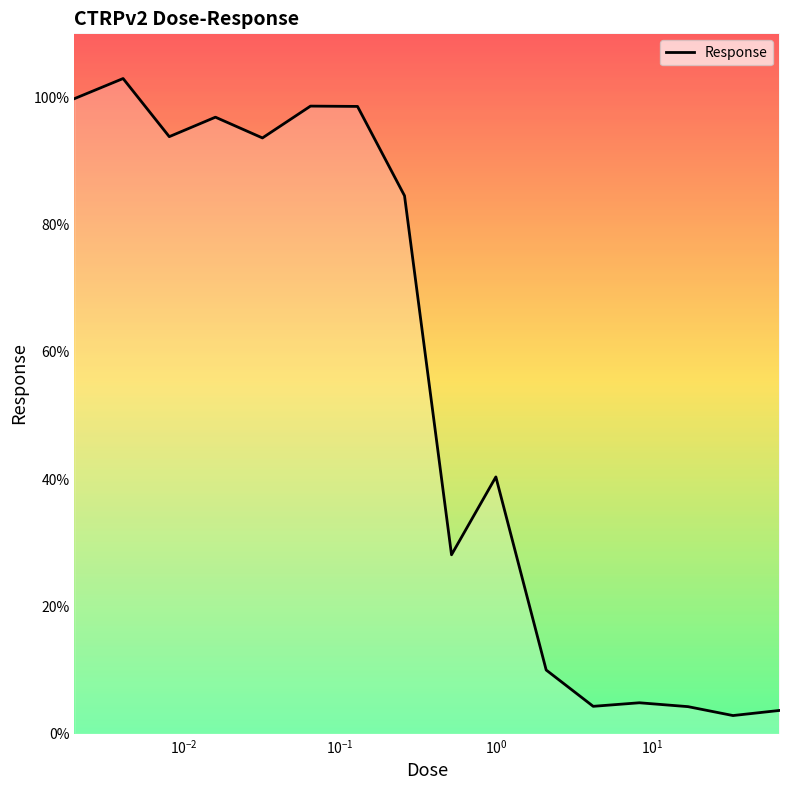

What is the minimum value shown in the chart?

2.8